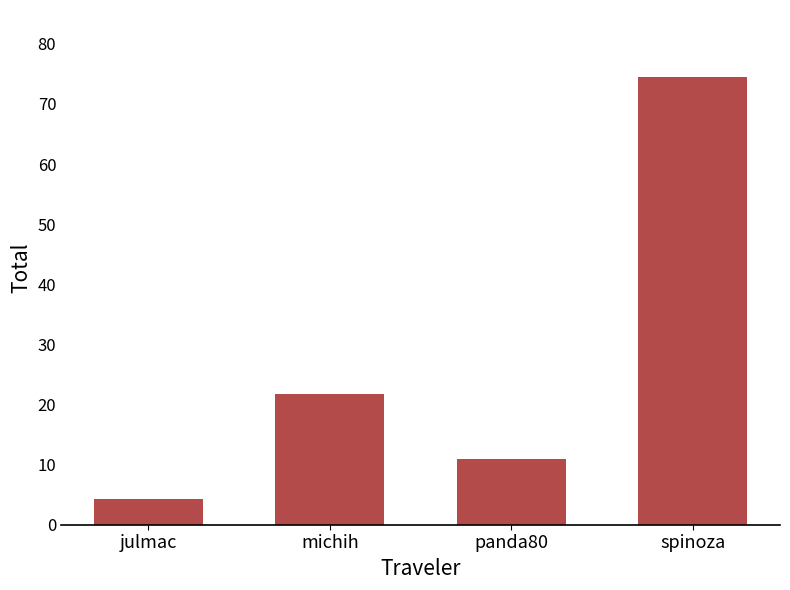

What is the value of the 2nd bar from the left?

21.8